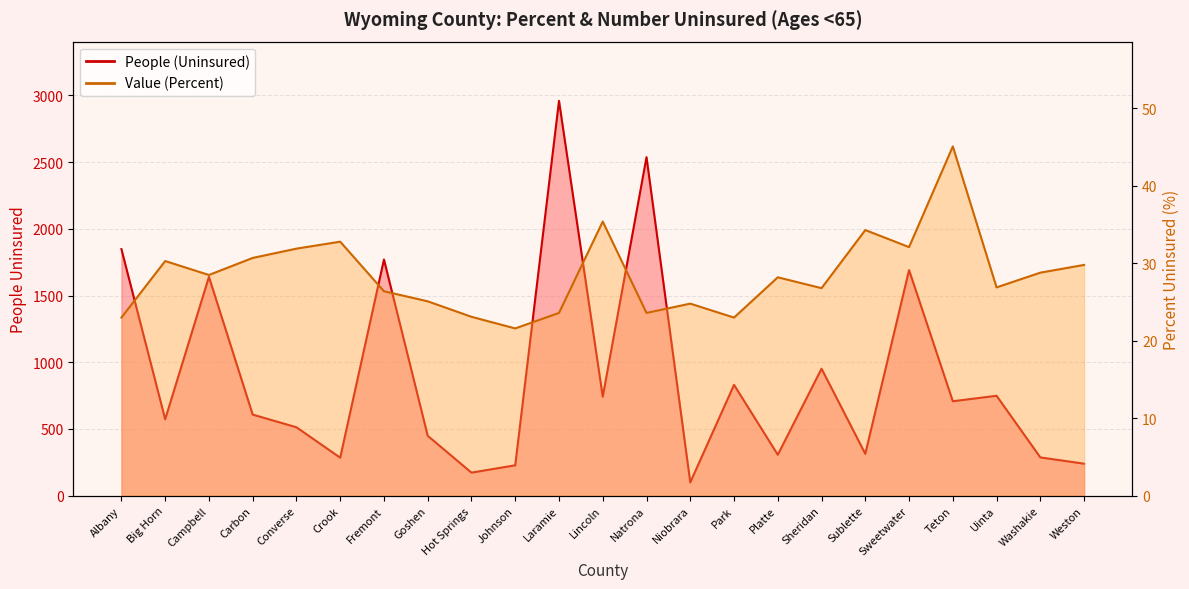

What is the difference between the highest and lowest values at Sublette?

279.7